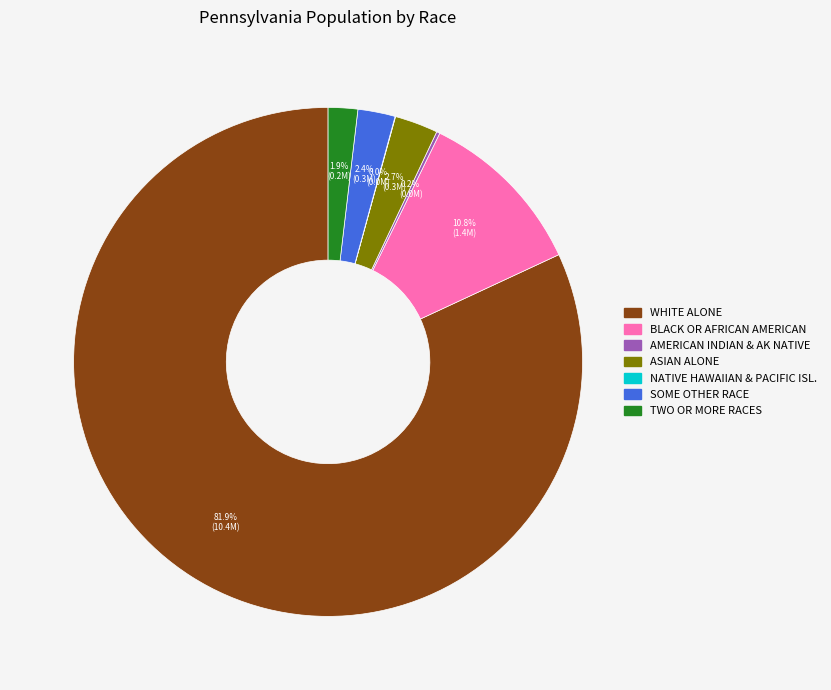

To the nearest percent, what is the average slice percentage?

14%